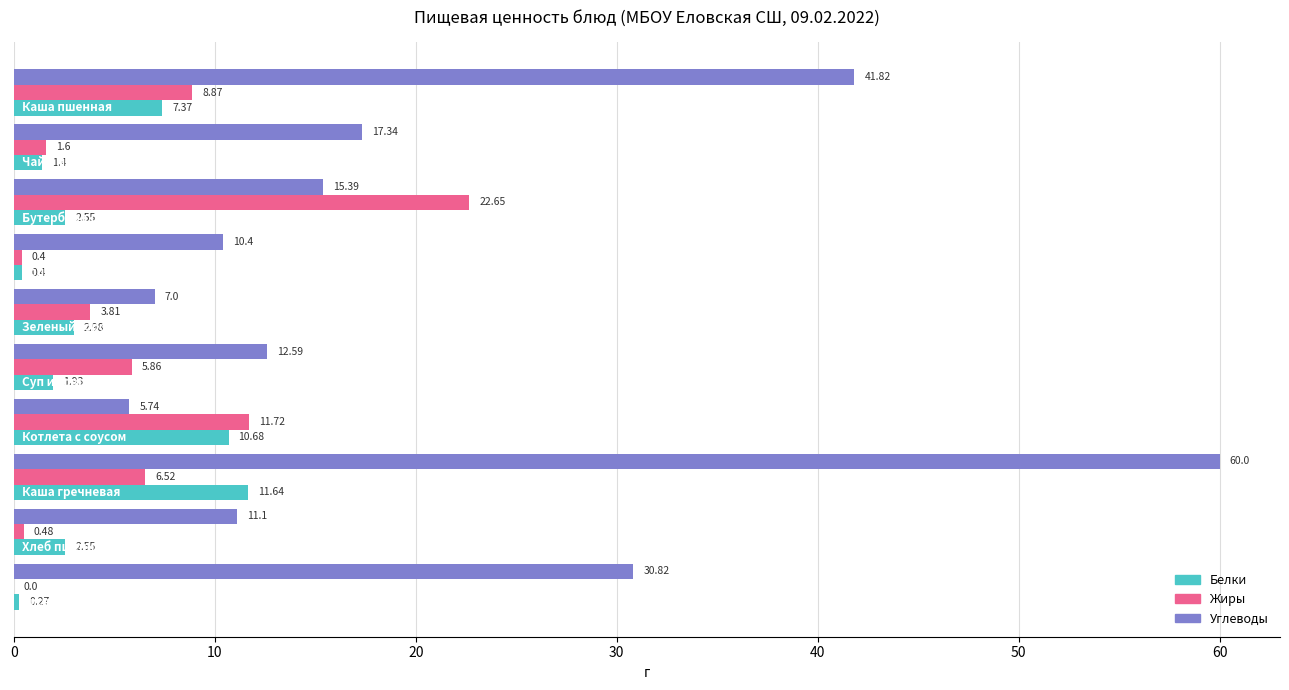

Which series has the largest total across all categories?

Углеводы